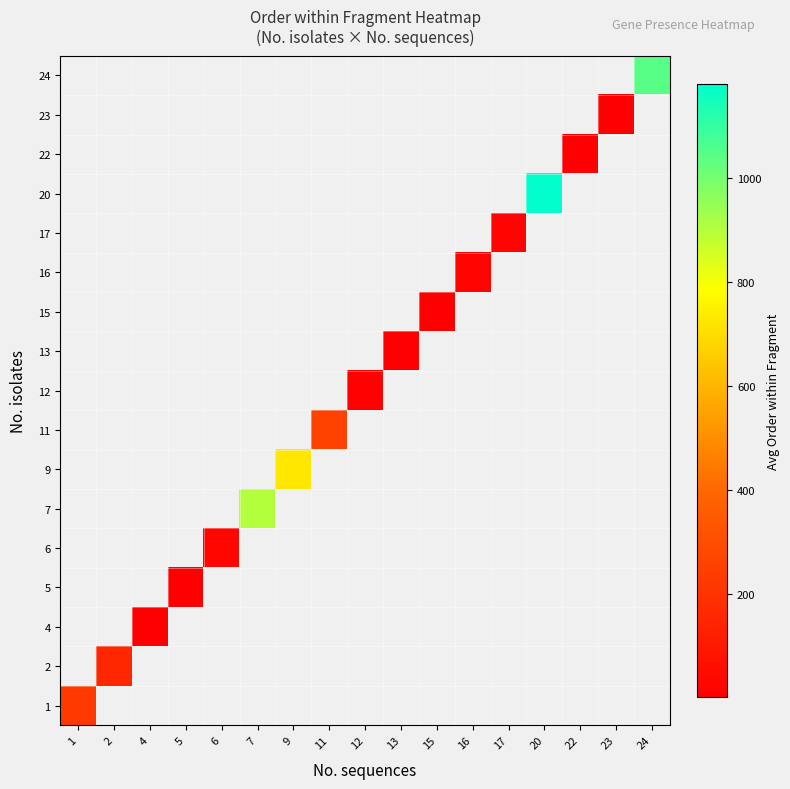

What is the minimum value shown in the chart?

1.0